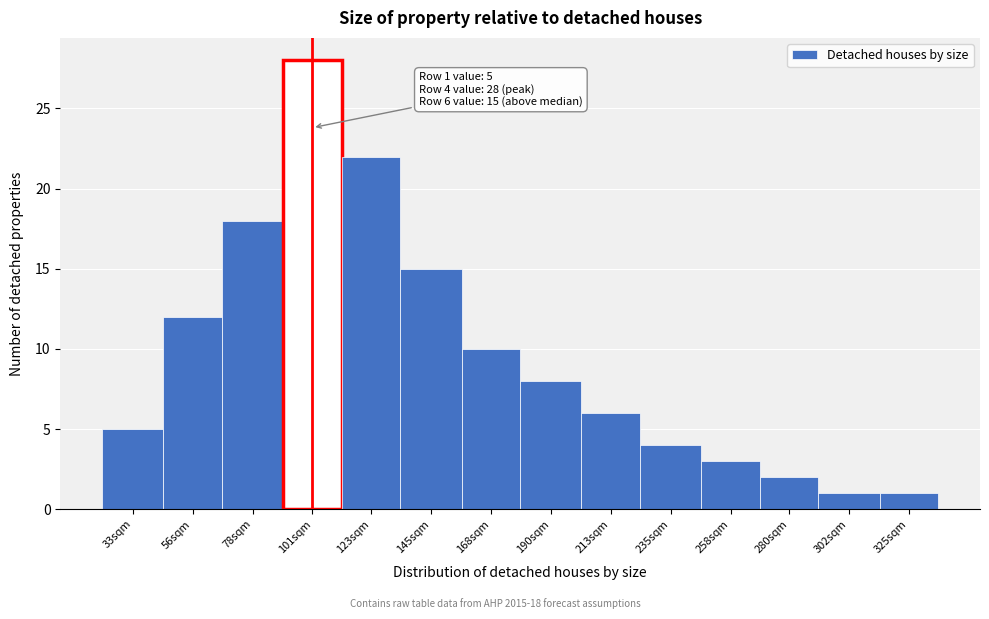

Reading left to right, what are all the values shown in this chart?

5	12	18	28	22	15	10	8	6	4	3	2	1	1